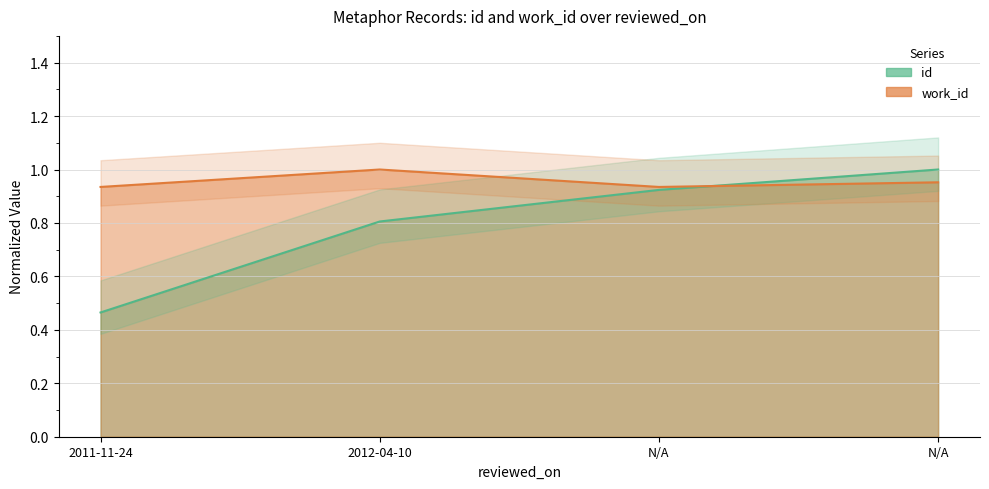

What are all the series names shown in the legend?

id, work_id